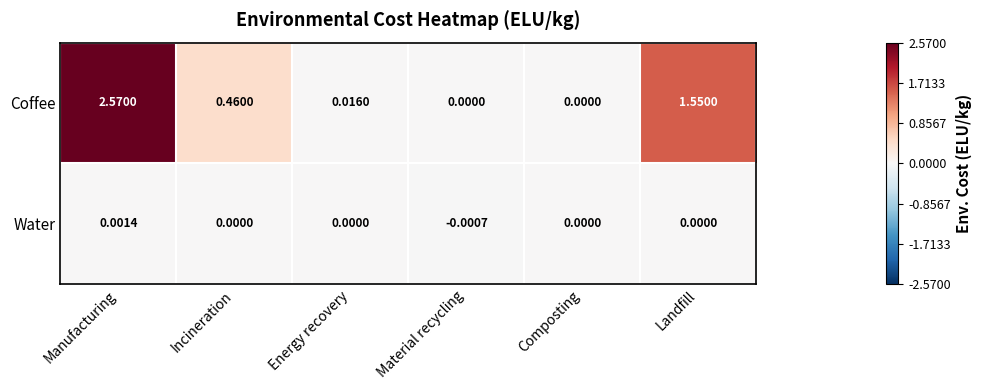

At Incineration, list the series in order from largest to smallest.

Coffee, Water